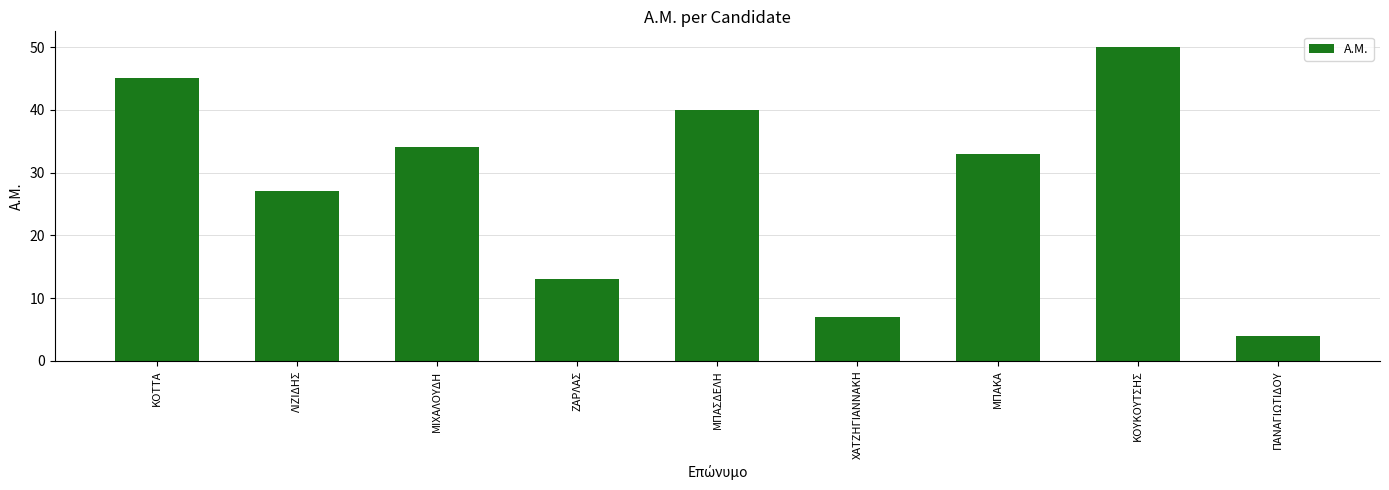

Reading left to right, what are all the values shown in this chart?

ΚΟΤΤΑ=45	ΛΙΖΙΔΗΣ=27	ΜΙΧΑΛΟΥΔΗ=34	ΖΑΡΛΑΣ=13	ΜΠΑΣΔΕΛΗ=40	ΧΑΤΖΗΓΙΑΝΝΑΚΗ=7	ΜΠΑΚΑ=33	ΚΟΥΚΟΥΤΣΗΣ=50	ΠΑΝΑΓΙΩΤΙΔΟΥ=4